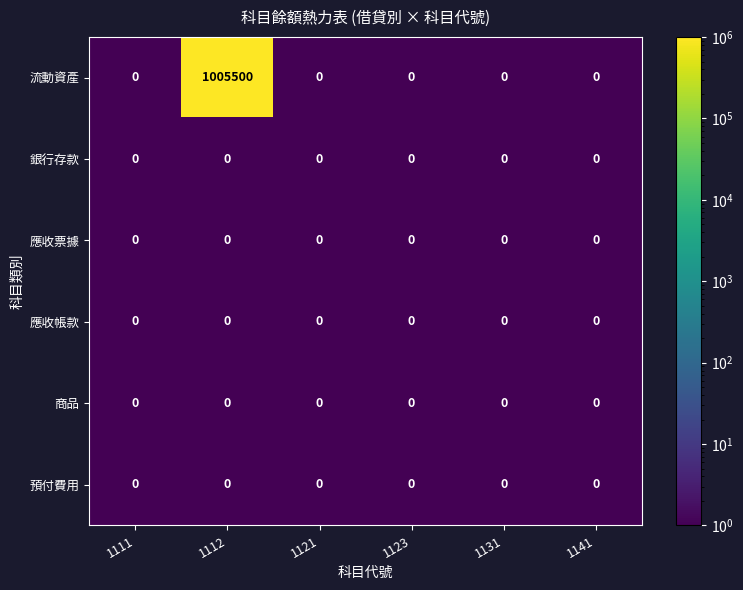

Which series has the largest total across all categories?

流動資產